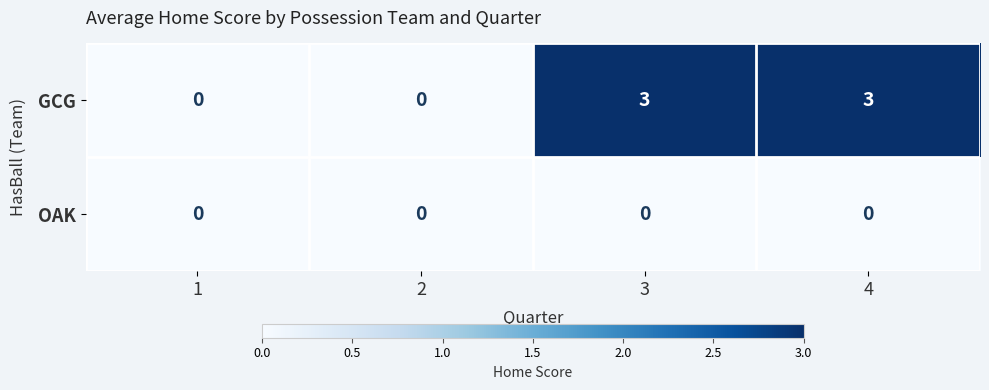

The GCG series shows 2 at 2. True or false?

False